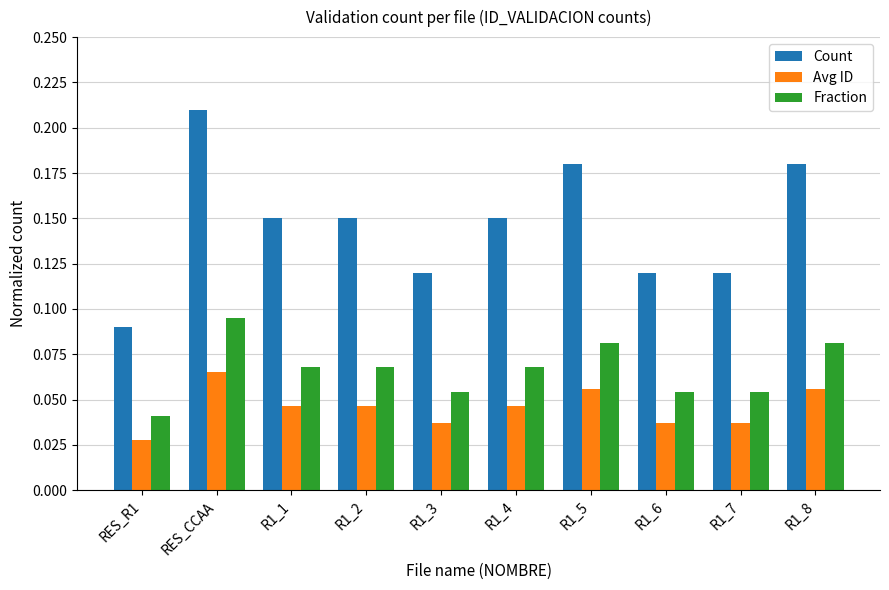

At which label does Avg ID reach its minimum?

RES_R1